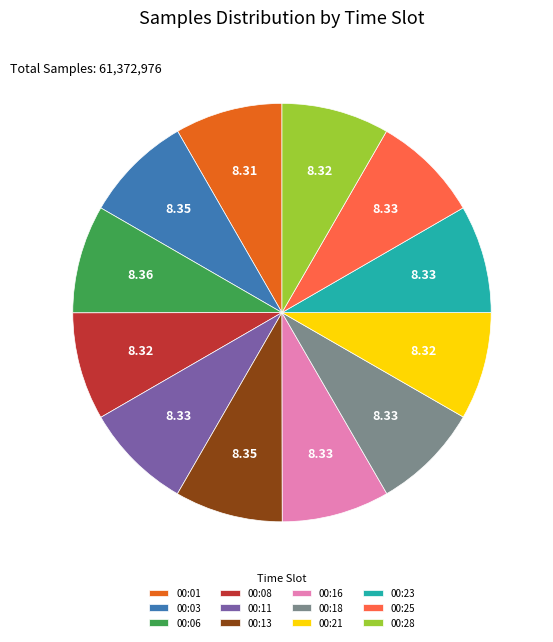

The 00:13 slice represents 17% of the pie. True or false?

False